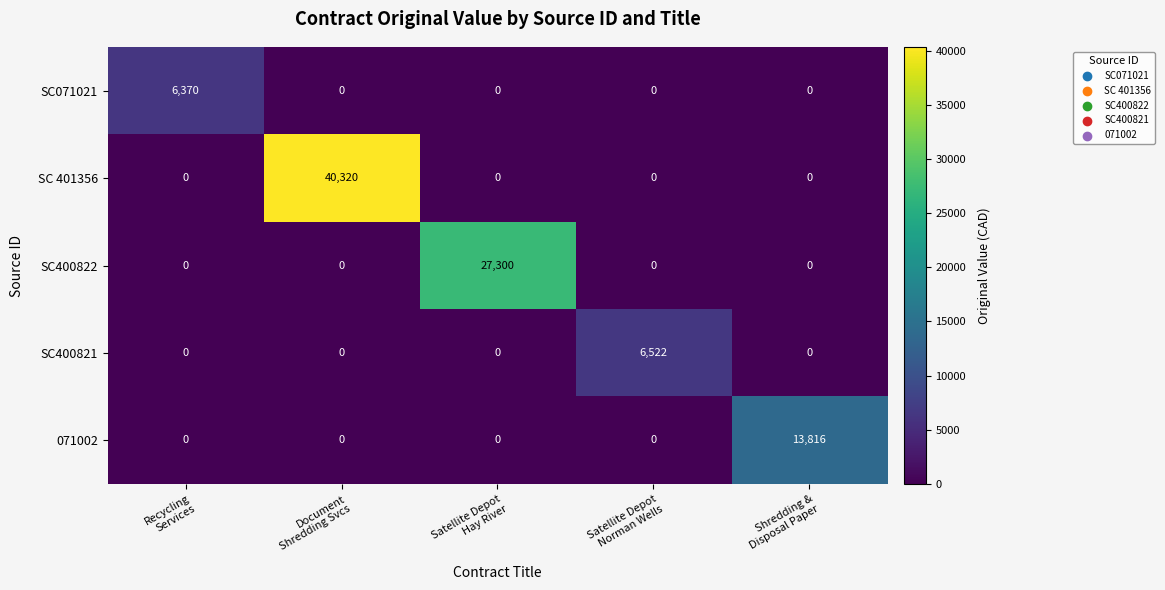

List the series in order of their peak value, highest first.

SC 401356, SC400822, 071002, SC400821, SC071021